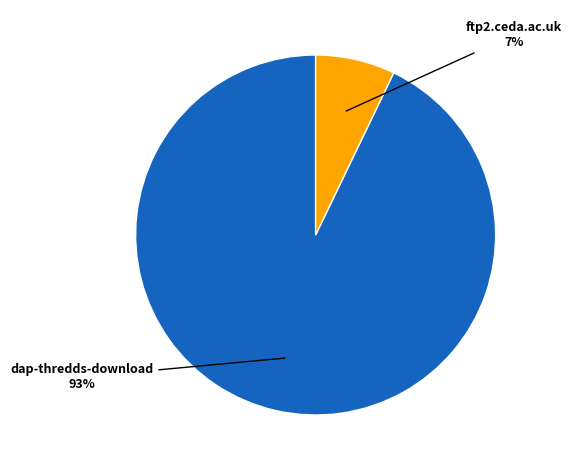

To the nearest percent, what is the difference between the largest and smallest slice percentages?

86%